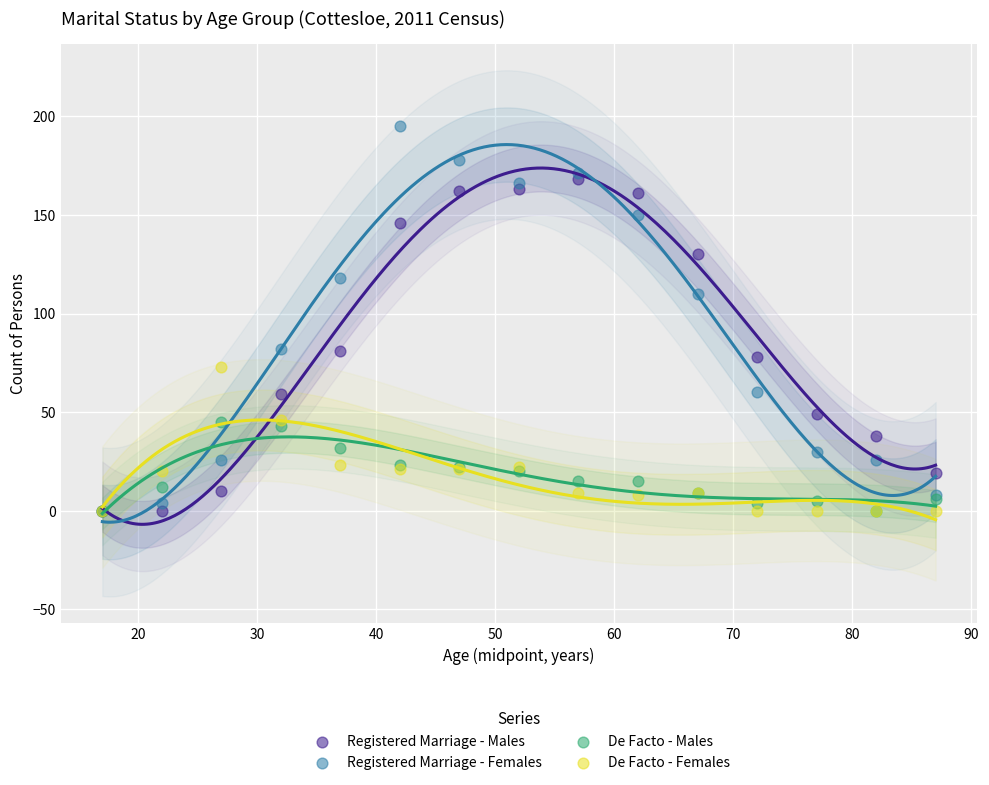

Which series has the widest spread of Y values?

Registered Marriage - Females